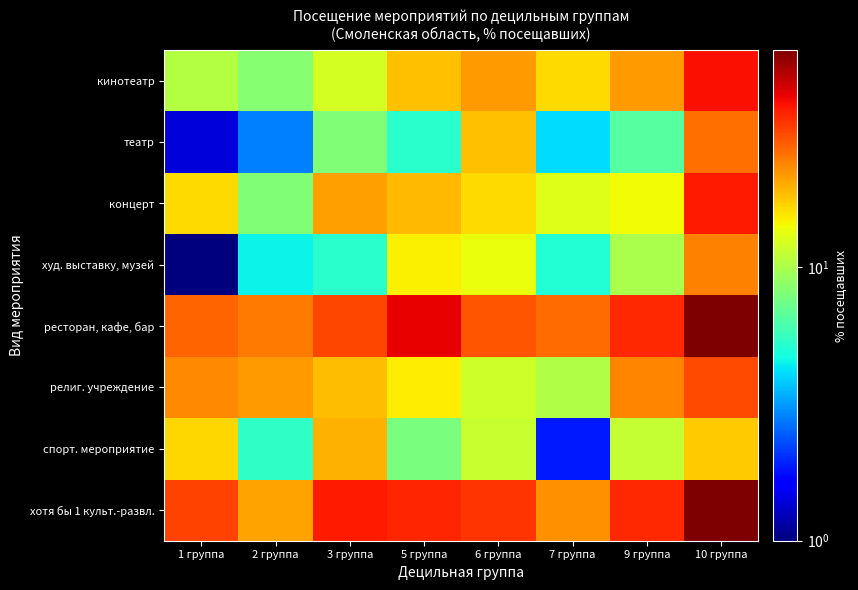

Reading left to right, extract all data points from this chart.

кинотеатр: 1 группа=10.4	2 группа=8.3	3 группа=12.3	5 группа=18.3	6 группа=21.5	7 группа=16.4	9 группа=21.4	10 группа=39.6
театр: 1 группа=1.4	2 группа=2.8	3 группа=8.0	5 группа=5.2	6 группа=18.3	7 группа=4.1	9 группа=6.5	10 группа=25.9
концерт: 1 группа=16.4	2 группа=8.1	3 группа=21.3	5 группа=18.8	6 группа=16.4	7 группа=12.8	9 группа=14.2	10 группа=38.0
худ. выставку, музей: 1 группа=0.9	2 группа=4.5	3 группа=5.2	5 группа=14.9	6 группа=13.7	7 группа=5.0	9 группа=10.0	10 группа=24.2
ресторан, кафе, бар: 1 группа=27.2	2 группа=24.9	3 группа=31.2	5 группа=42.0	6 группа=29.3	7 группа=26.6	9 группа=35.2	10 группа=61.7
религ. учреждение: 1 группа=23.1	2 группа=21.4	3 группа=18.6	5 группа=15.0	6 группа=11.8	7 группа=10.2	9 группа=23.6	10 группа=30.8
спорт. мероприятие: 1 группа=16.5	2 группа=5.4	3 группа=19.4	5 группа=7.8	6 группа=11.5	7 группа=1.9	9 группа=11.3	10 группа=17.4
хотя бы 1 культ.-развл.: 1 группа=31.6	2 группа=20.7	3 группа=38.0	5 группа=36.2	6 группа=33.5	7 группа=22.5	9 группа=35.2	10 группа=61.6